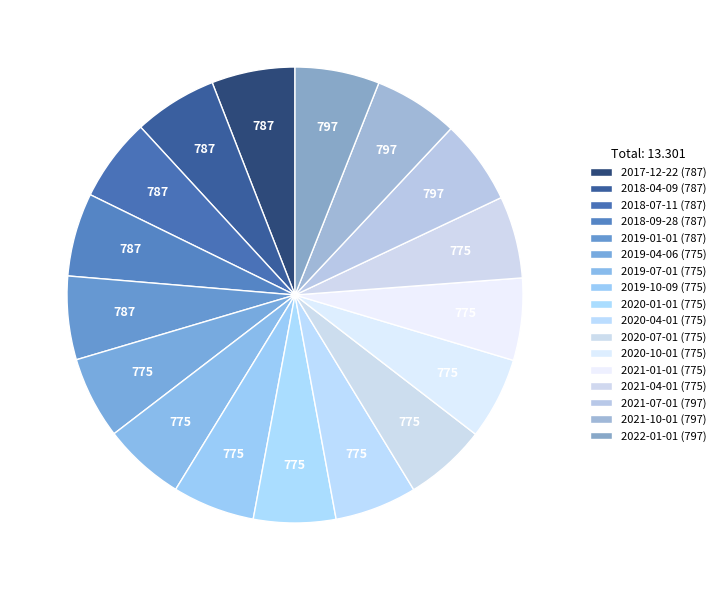

The 2018-07-11 slice represents 6% of the pie. True or false?

True